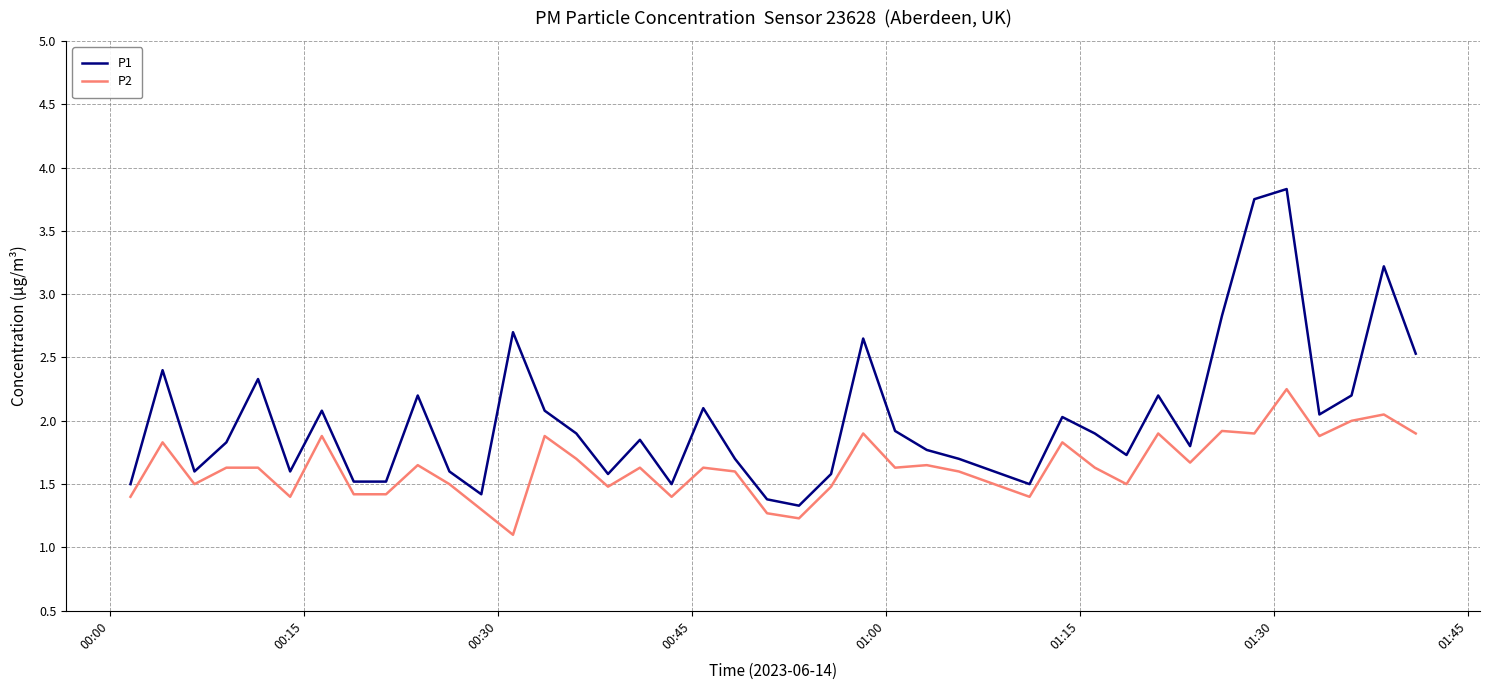

True or false: P2 and P1 intersect in this chart.

False